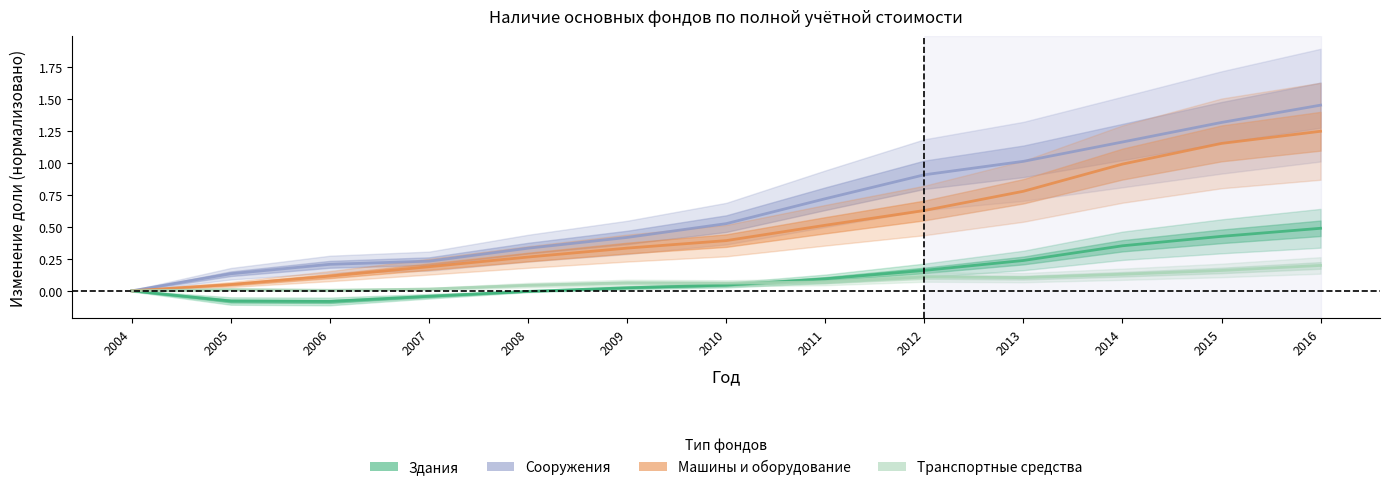

Rank the categories by Машины и оборудование value from lowest to highest.

2004, 2005, 2006, 2007, 2008, 2009, 2010, 2011, 2012, 2013, 2014, 2015, 2016